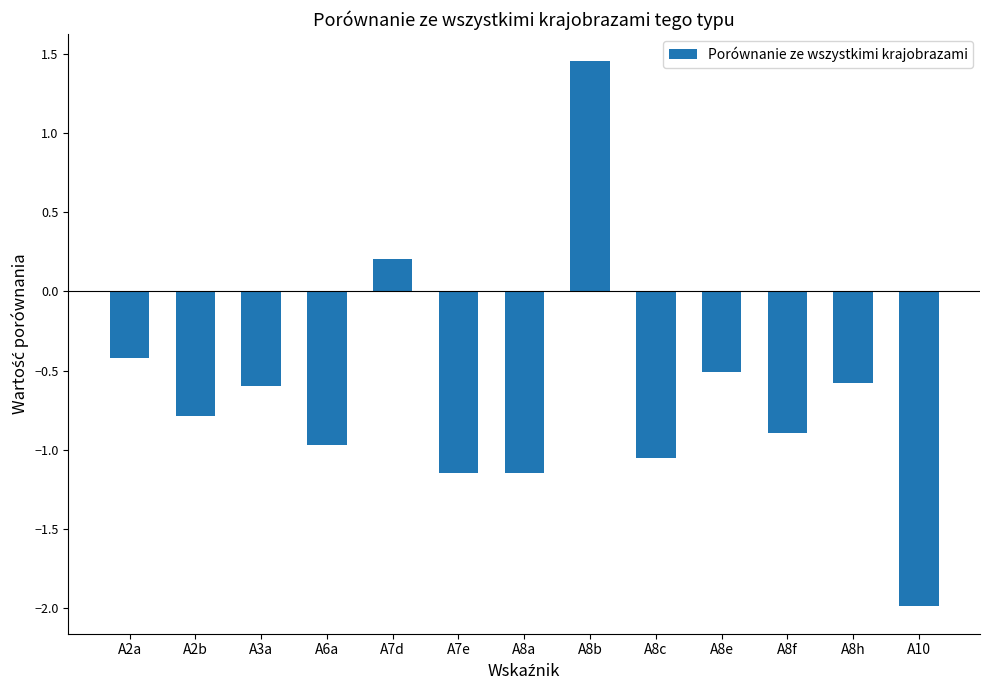

How many data points are above 0?

2